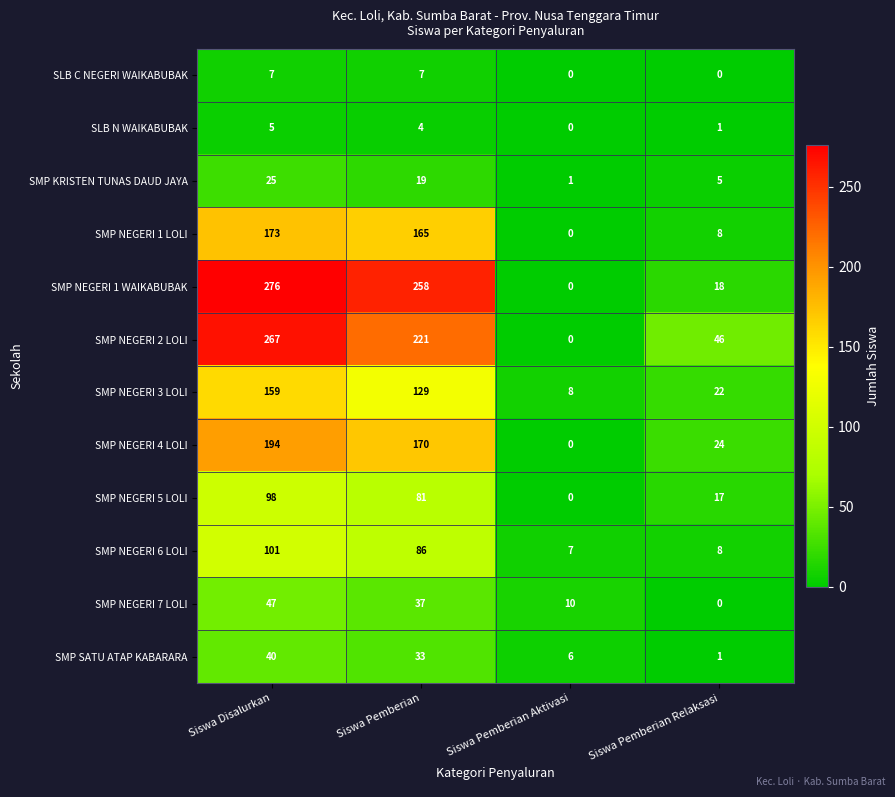

Which series has the largest total across all categories?

SMP NEGERI 1 WAIKABUBAK